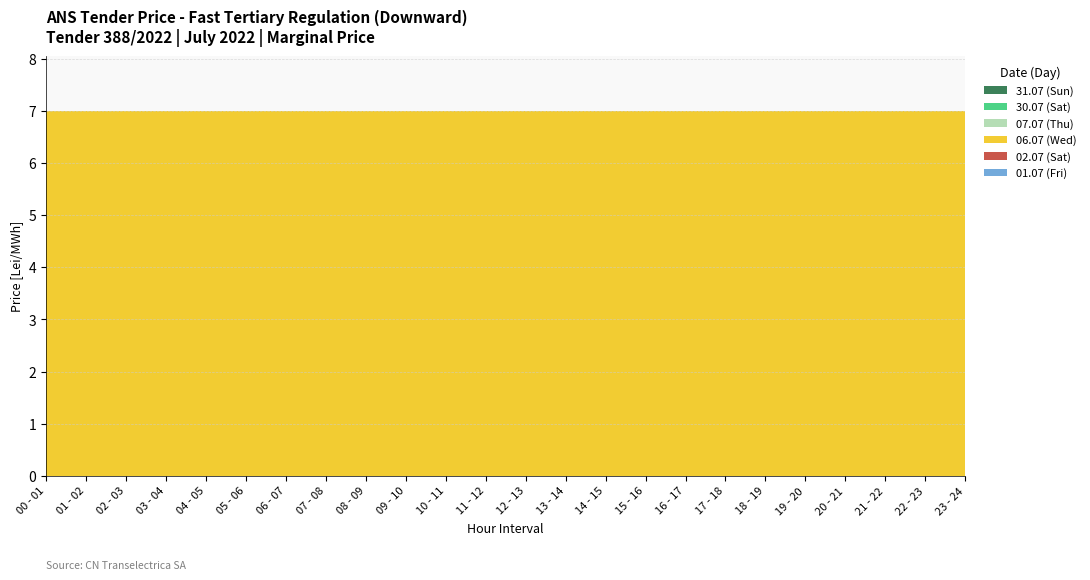

Reading right to left, list all the values displayed in this chart.

01.07 (Fri): 0	0	0	0	0	0	0	0	0	0	0	0	0	0	0	0	0	0	0	0	0	0	0	0
02.07 (Sat): 0	0	0	0	0	0	0	0	0	0	0	0	0	0	0	0	0	0	0	0	0	0	0	0
06.07 (Wed): 7	7	7	7	7	7	7	7	7	7	7	7	7	7	7	7	7	7	7	7	7	7	7	7
07.07 (Thu): 0	0	0	0	0	0	0	0	0	0	0	0	0	0	0	0	0	0	0	0	0	0	0	0
30.07 (Sat): 0	0	0	0	0	0	0	0	0	0	0	0	0	0	0	0	0	0	0	0	0	0	0	0
31.07 (Sun): 0	0	0	0	0	0	0	0	0	0	0	0	0	0	0	0	0	0	0	0	0	0	0	0